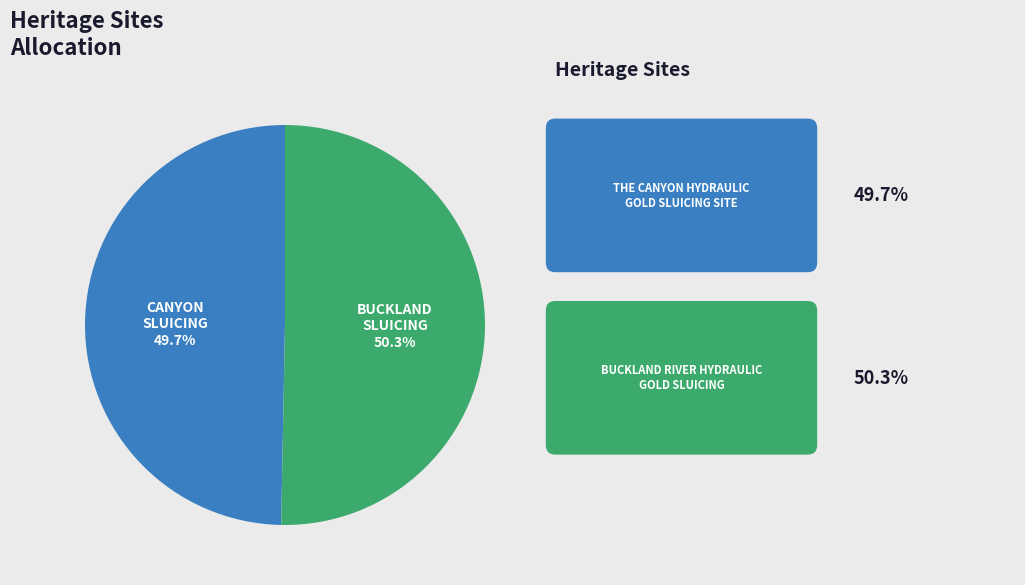

Does any single category account for the majority?

Yes